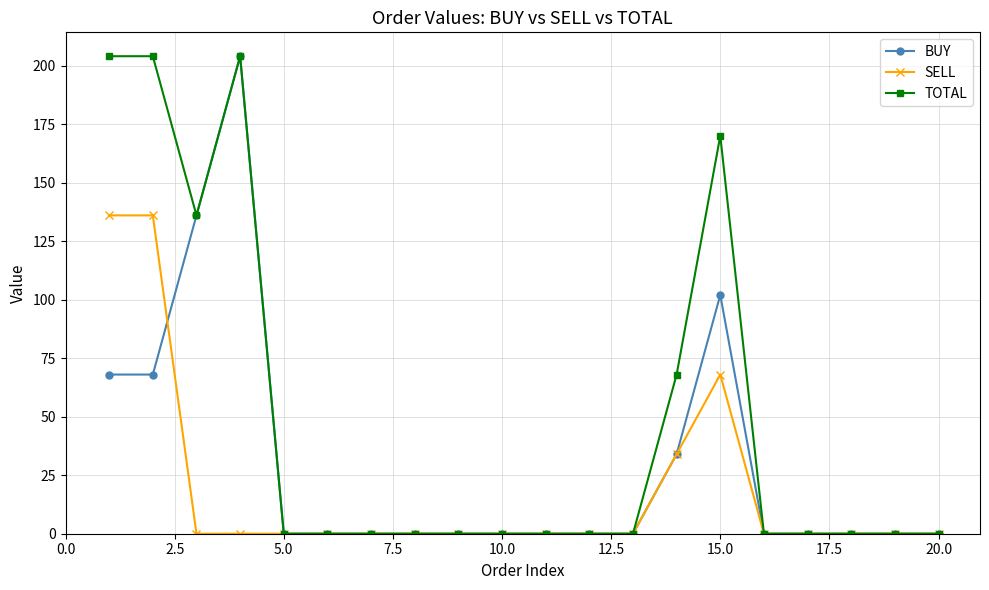

Which series has the largest total across all categories?

TOTAL